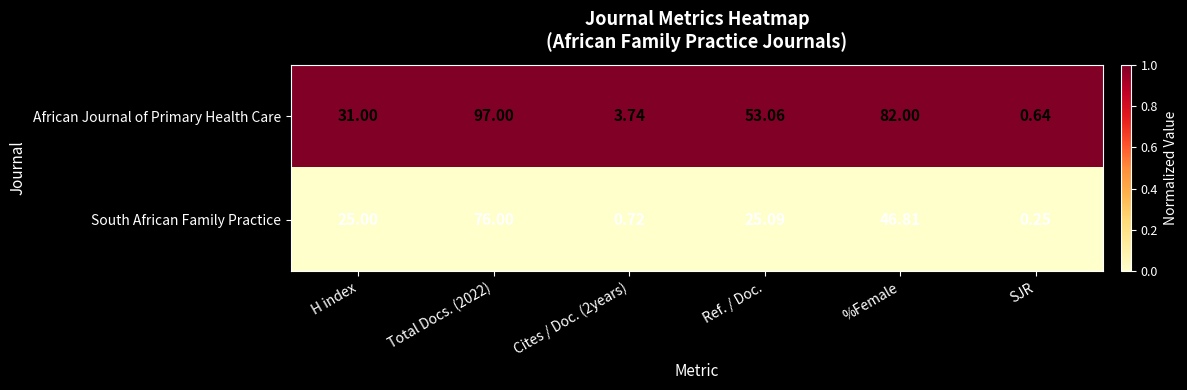

Between Total Docs. (2022) and SJR, which series saw the biggest shift?

African Journal of Primary Health Care